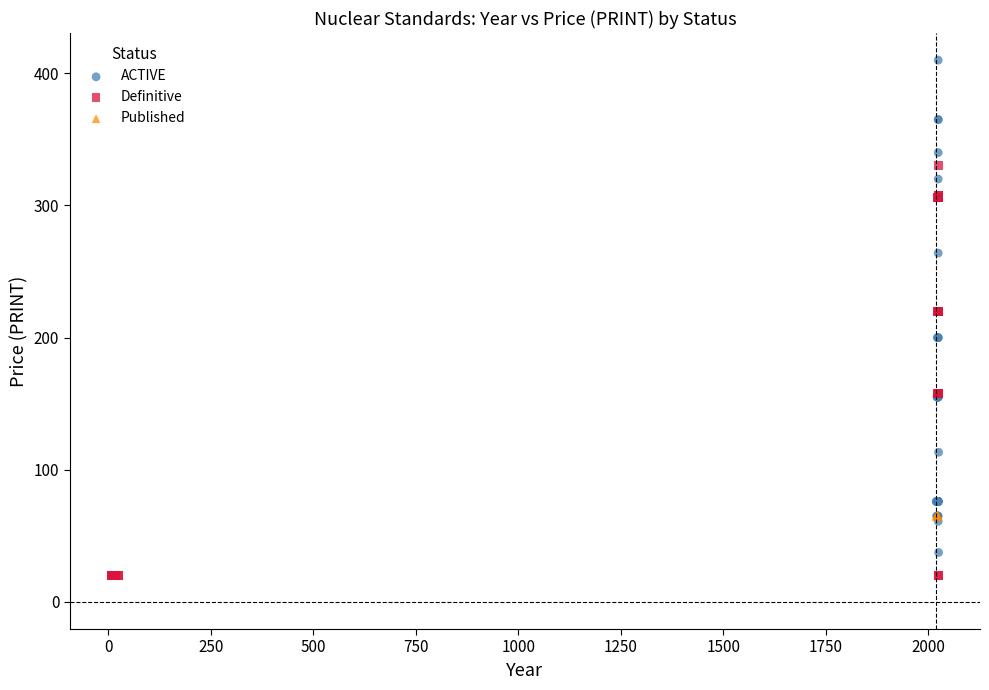

Which series contains the highest Y value?

ACTIVE